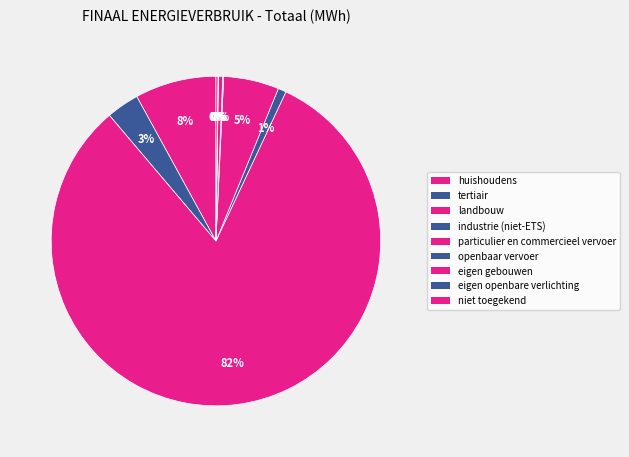

What is the smallest slice in the pie chart?

eigen openbare verlichting